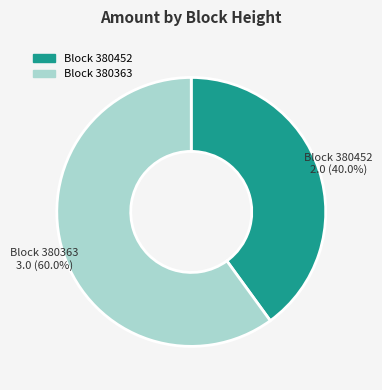

Combined, what portion of the pie is Block 380452 and Block 380363?

100.0%